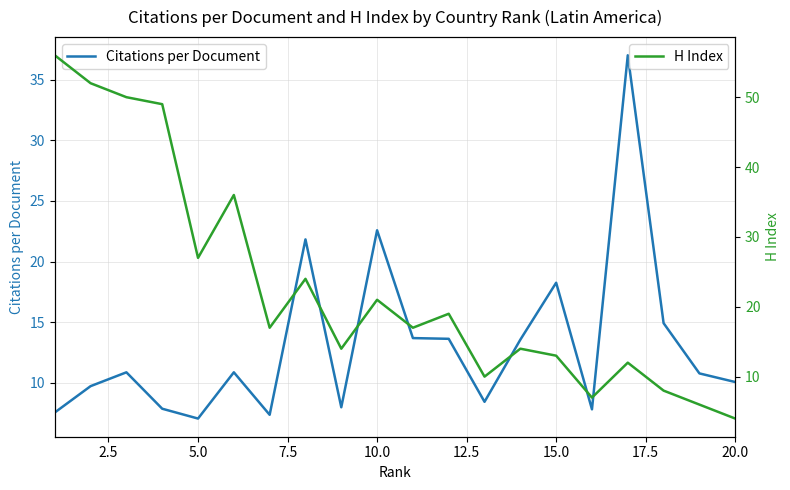

Reading left to right, extract all data points from this chart.

Citations per Document: 7.6	9.7	10.9	7.9	7.1	10.9	7.4	21.8	8.0	22.6	13.7	13.6	8.4	13.6	18.3	7.8	37.0	14.9	10.8	10.1
H Index: 56.0	52.0	50.0	49.0	27.0	36.0	17.0	24.0	14.0	21.0	17.0	19.0	10.0	14.0	13.0	7.0	12.0	8.0	6.0	4.0